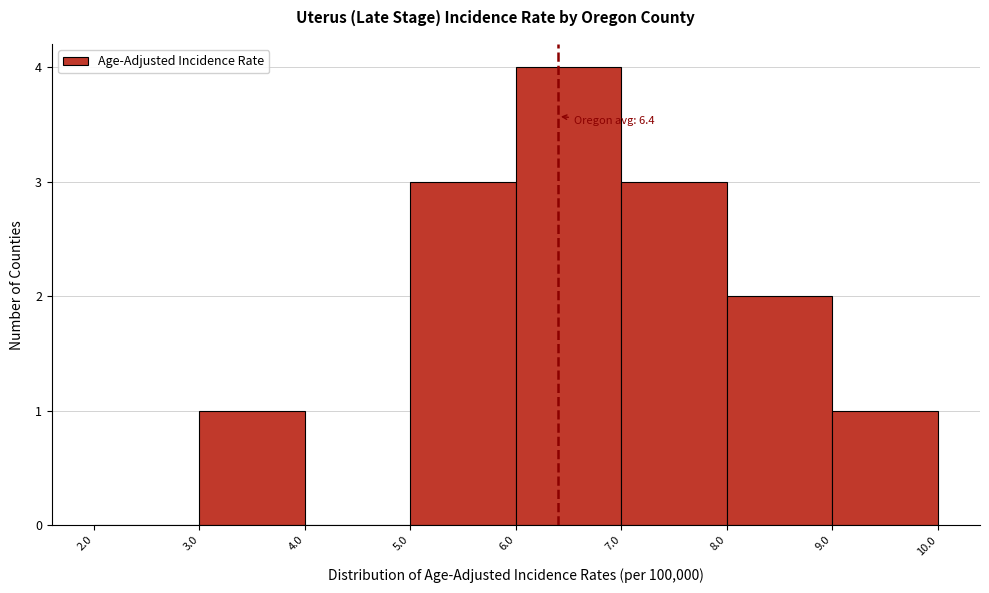

Over which range of the x-axis is the bar tallest?

6.0 to 7.0